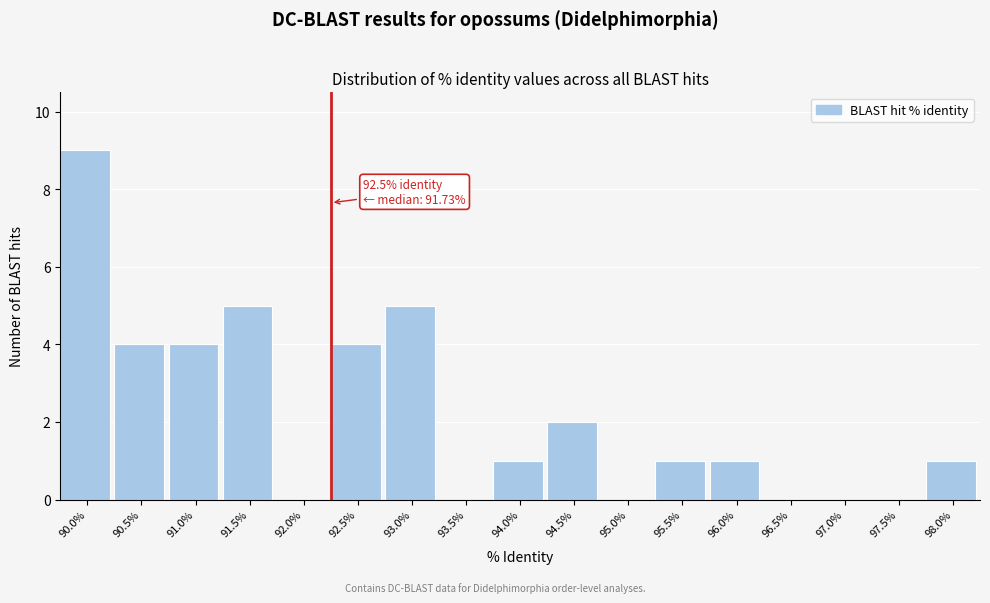

Reading right to left, what are all the values shown in this chart?

98.0%=1	97.5%=0	97.0%=0	96.5%=0	96.0%=1	95.5%=1	95.0%=0	94.5%=2	94.0%=1	93.5%=0	93.0%=5	92.5%=4	92.0%=0	91.5%=5	91.0%=4	90.5%=4	90.0%=9